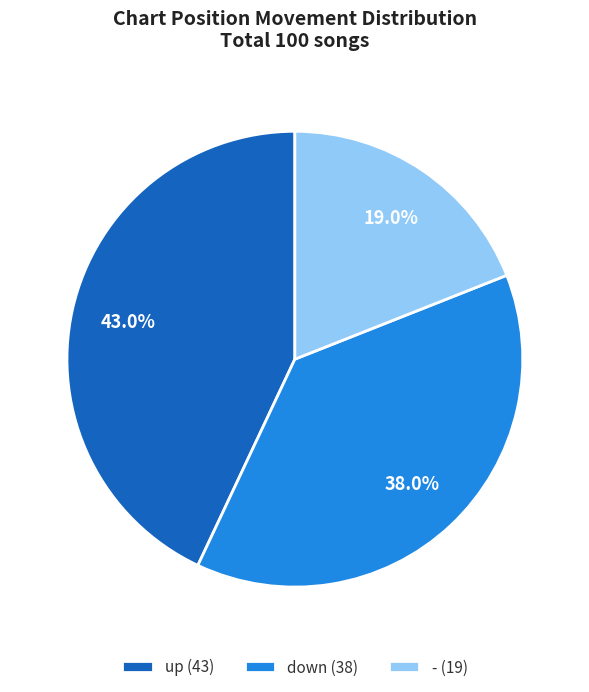

Which category has the biggest portion of the pie?

up (43)